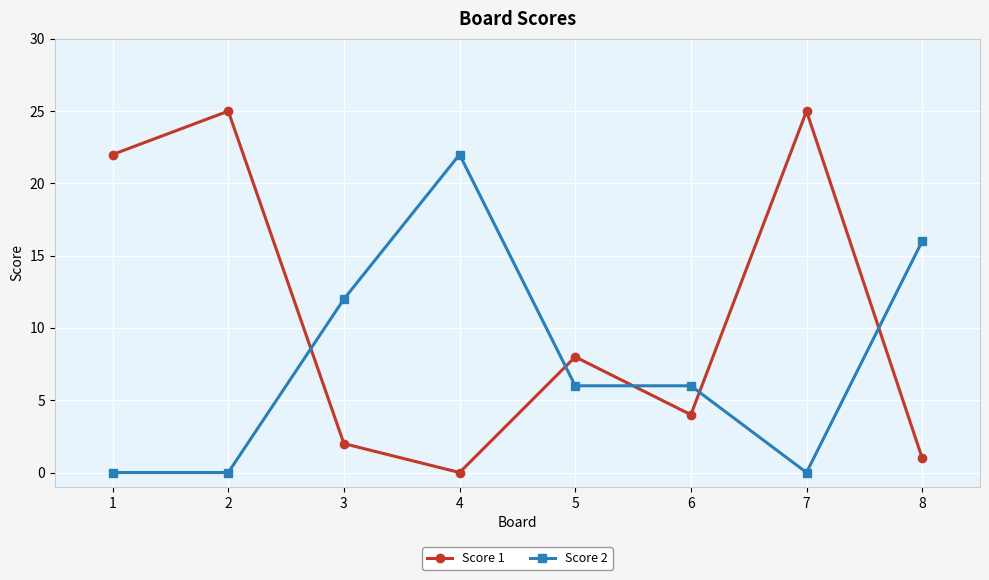

What is the difference between the Score 1 values at 1 and 2?

3